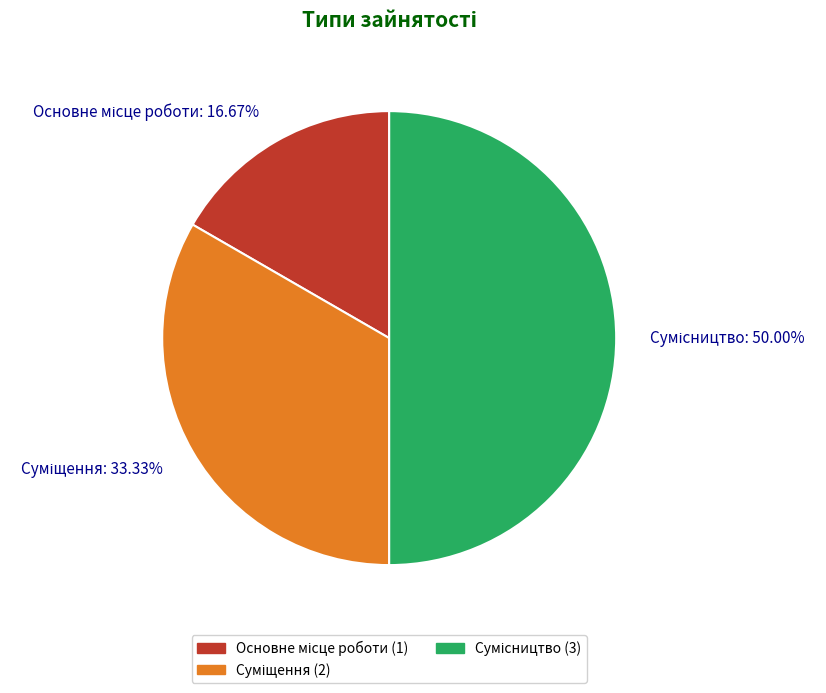

Count the number of slices in the pie.

3